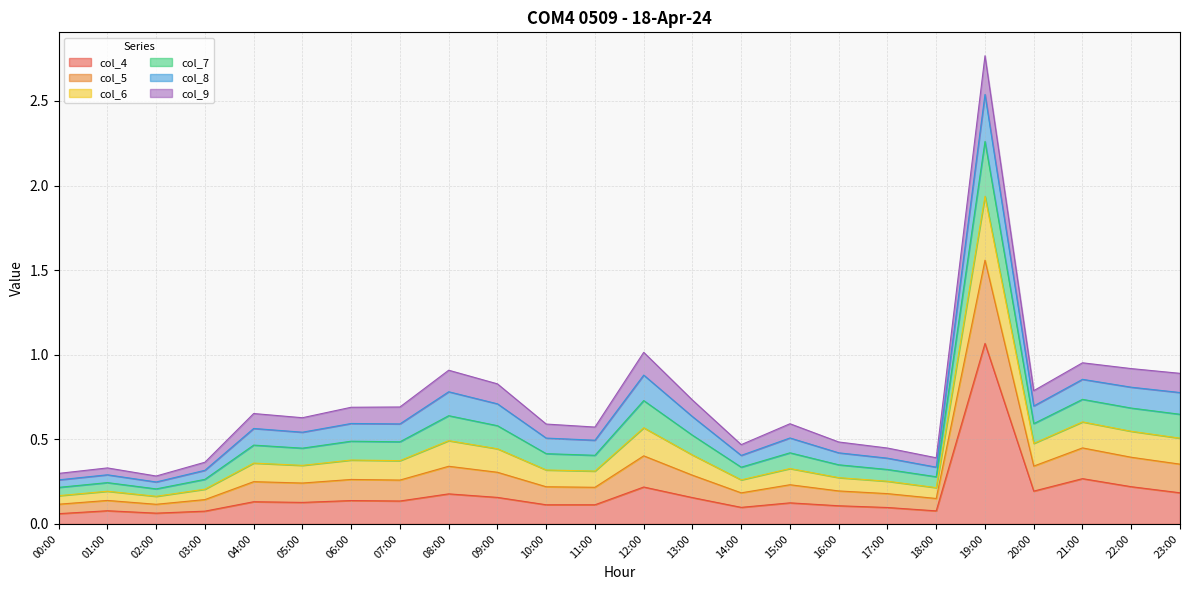

List the labels in order of col_5 value, smallest first.

02:00, 00:00, 01:00, 03:00, 18:00, 17:00, 14:00, 16:00, 11:00, 10:00, 15:00, 05:00, 04:00, 06:00, 07:00, 13:00, 20:00, 09:00, 23:00, 08:00, 22:00, 21:00, 12:00, 19:00